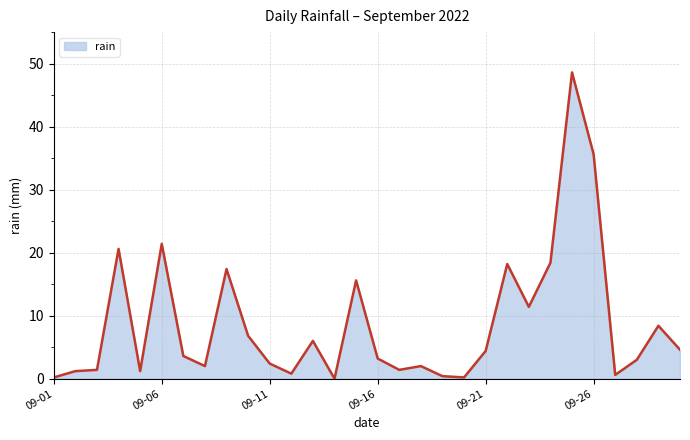

What is the maximum value shown in the chart?

48.6